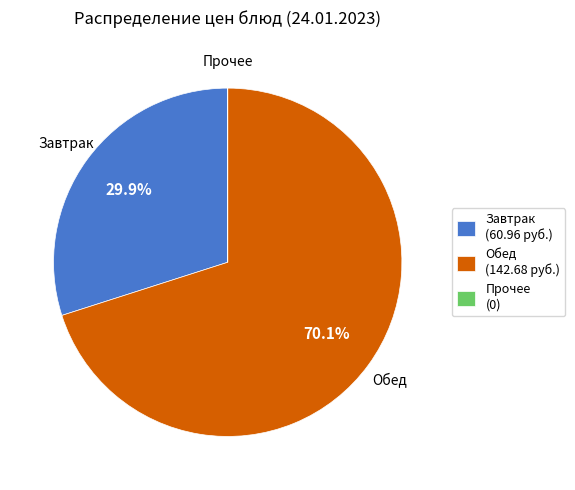

What percentage do Обед (142.68 руб.) and Завтрак (60.96 руб.) together represent?

100.0%